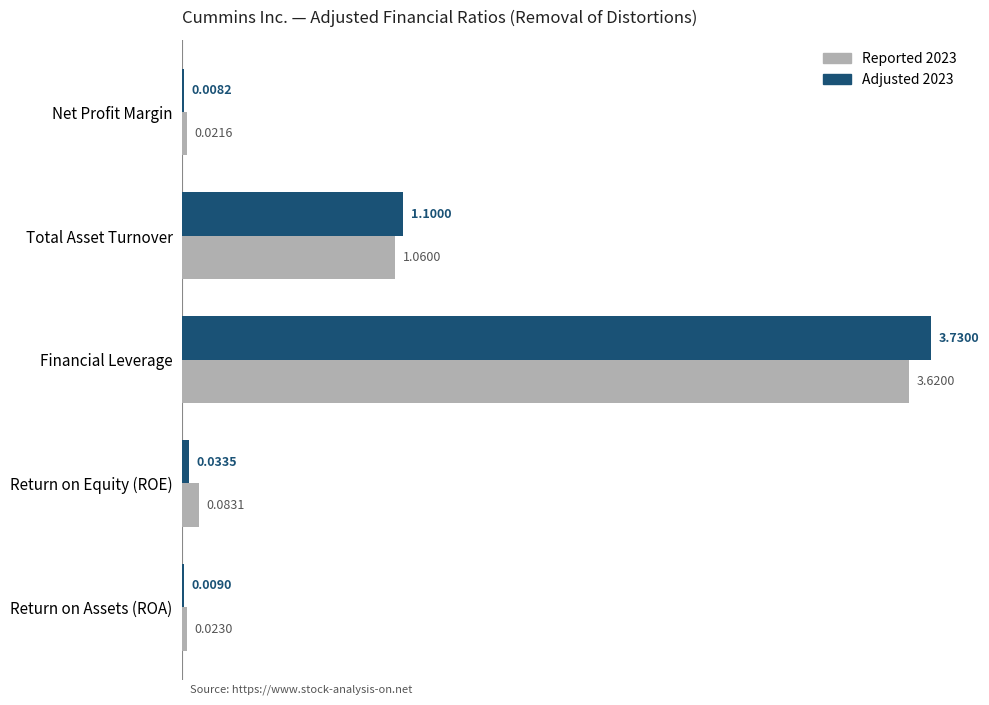

What is the sum of all Adjusted 2023 values?

4.9